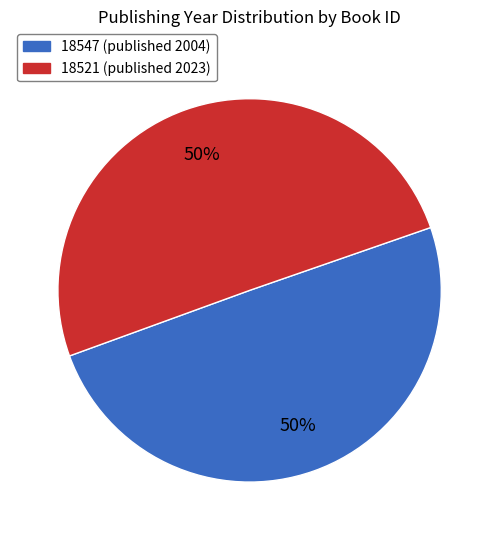

To the nearest percent, what percentage of the pie is 18521?

50%